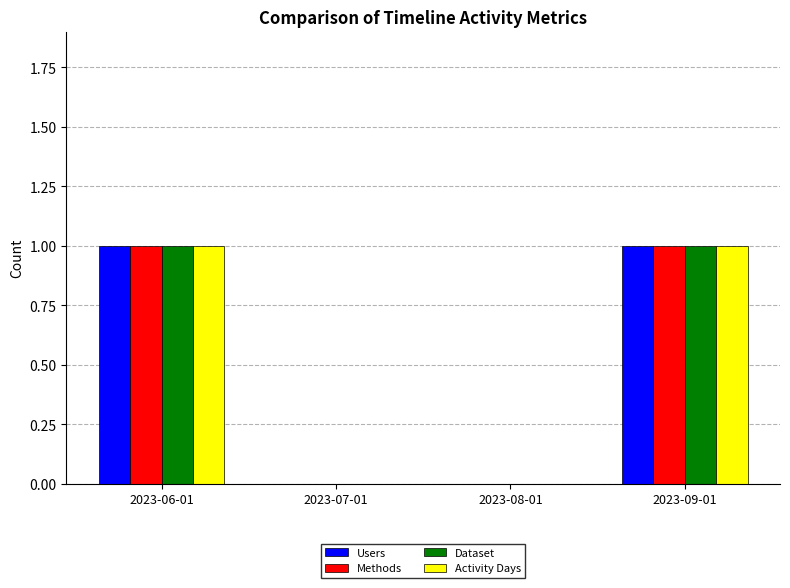

Are the bars grouped side by side (vs. stacked)?

Yes